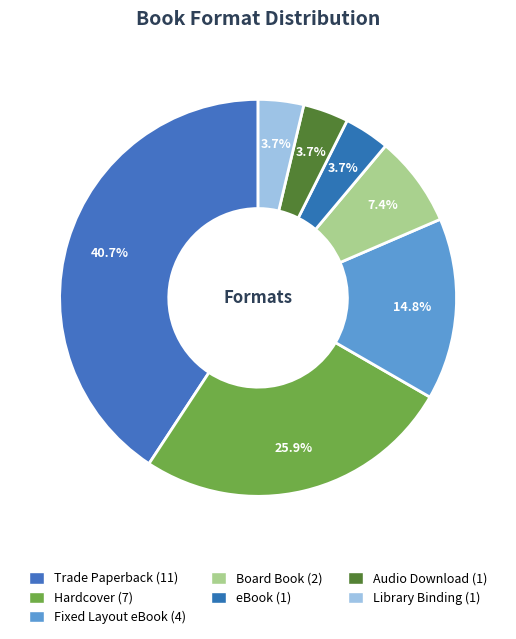

Does Audio Download account for over 50% of the chart?

No